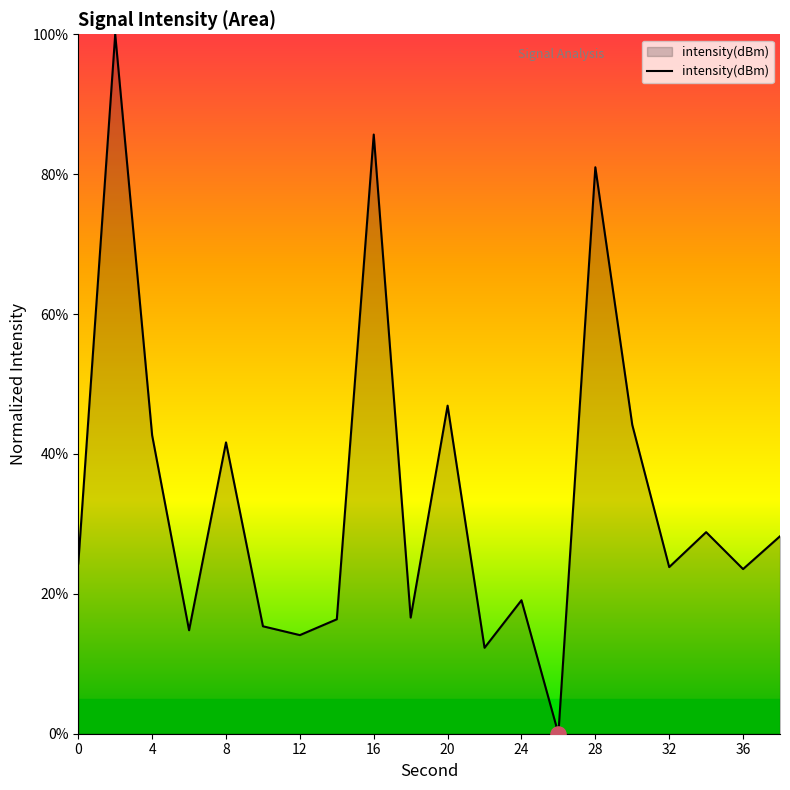

What is the greatest value displayed?

100.0